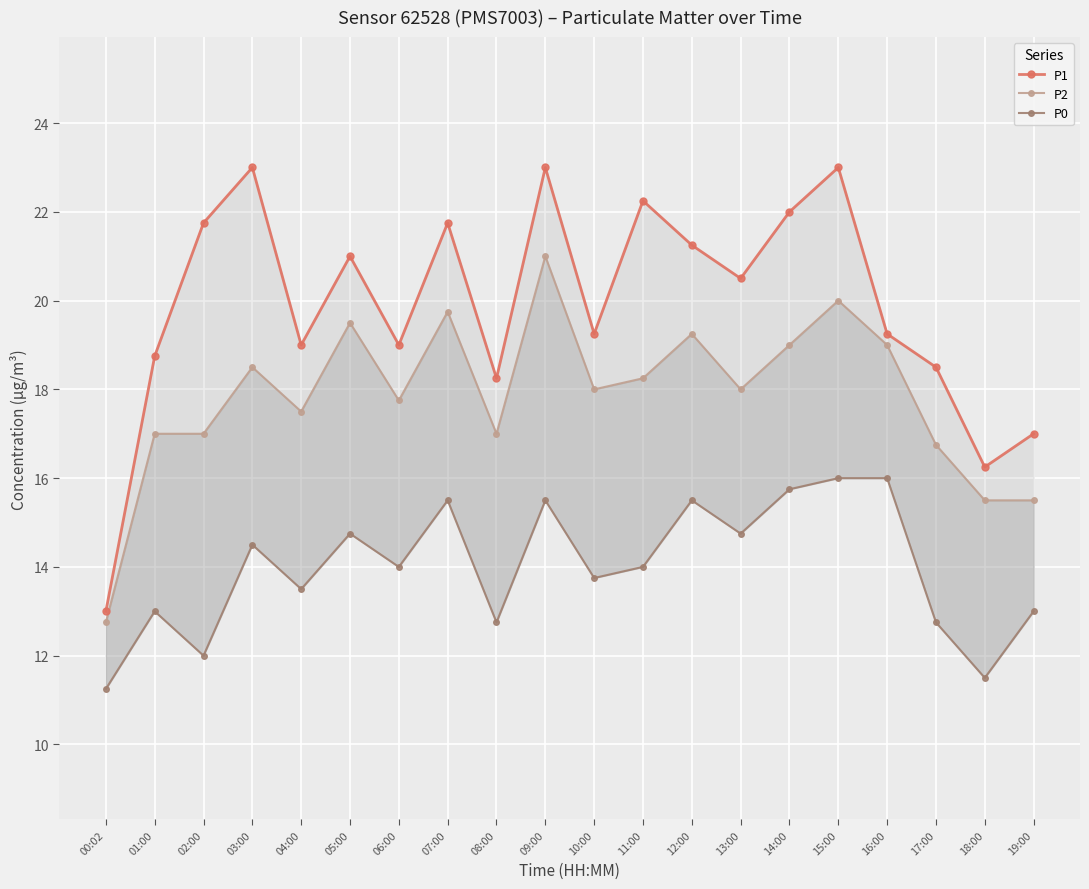

Between 01:00 and 04:00, which series saw the biggest shift?

P2